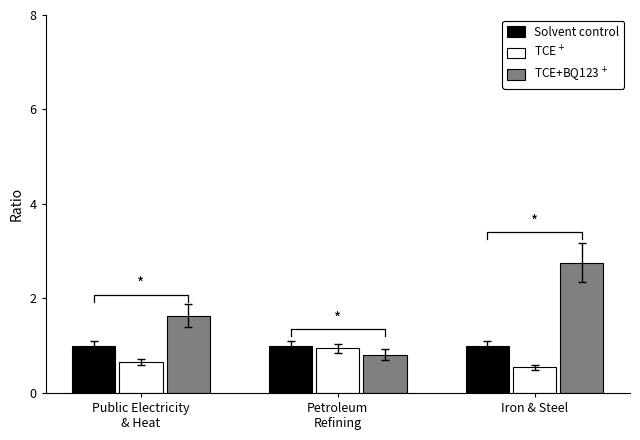

The value of TCE$^+$ at Public Electricity
& Heat is 0.4. True or false?

False